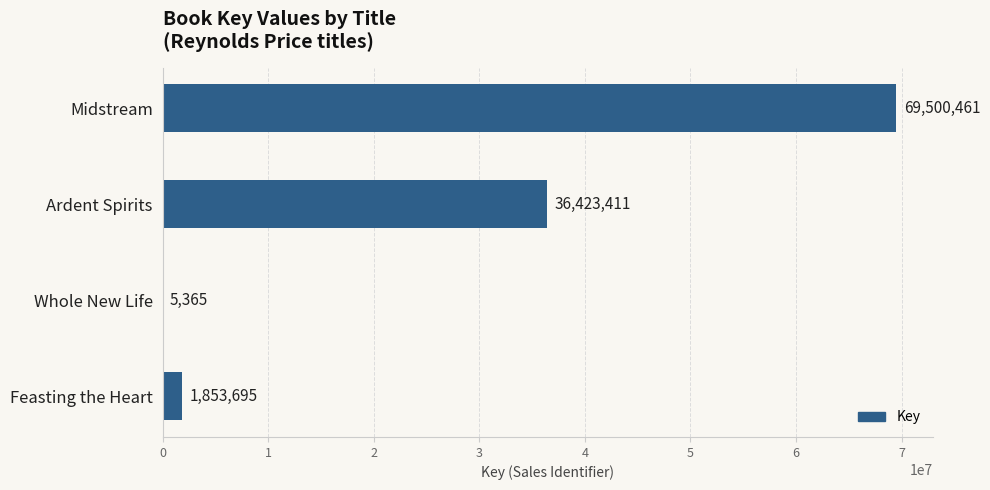

What is the ratio of the value at Midstream to the value at Ardent Spirits?

1.9